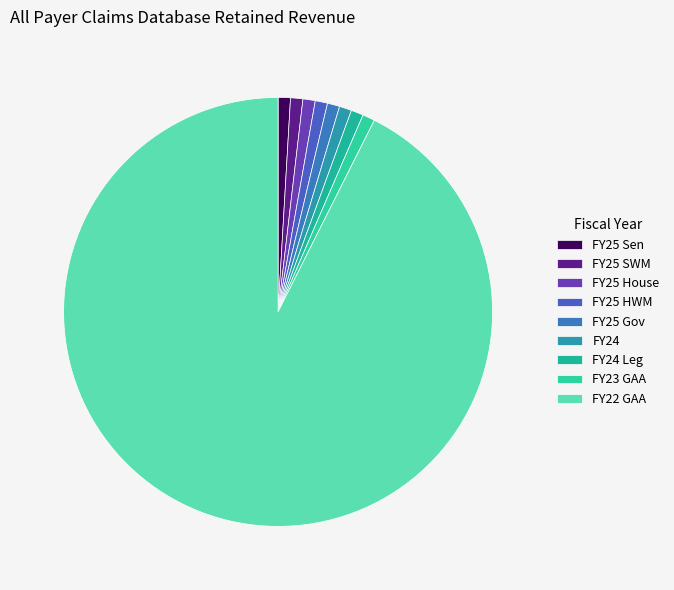

Which category has the biggest portion of the pie?

FY22 GAA